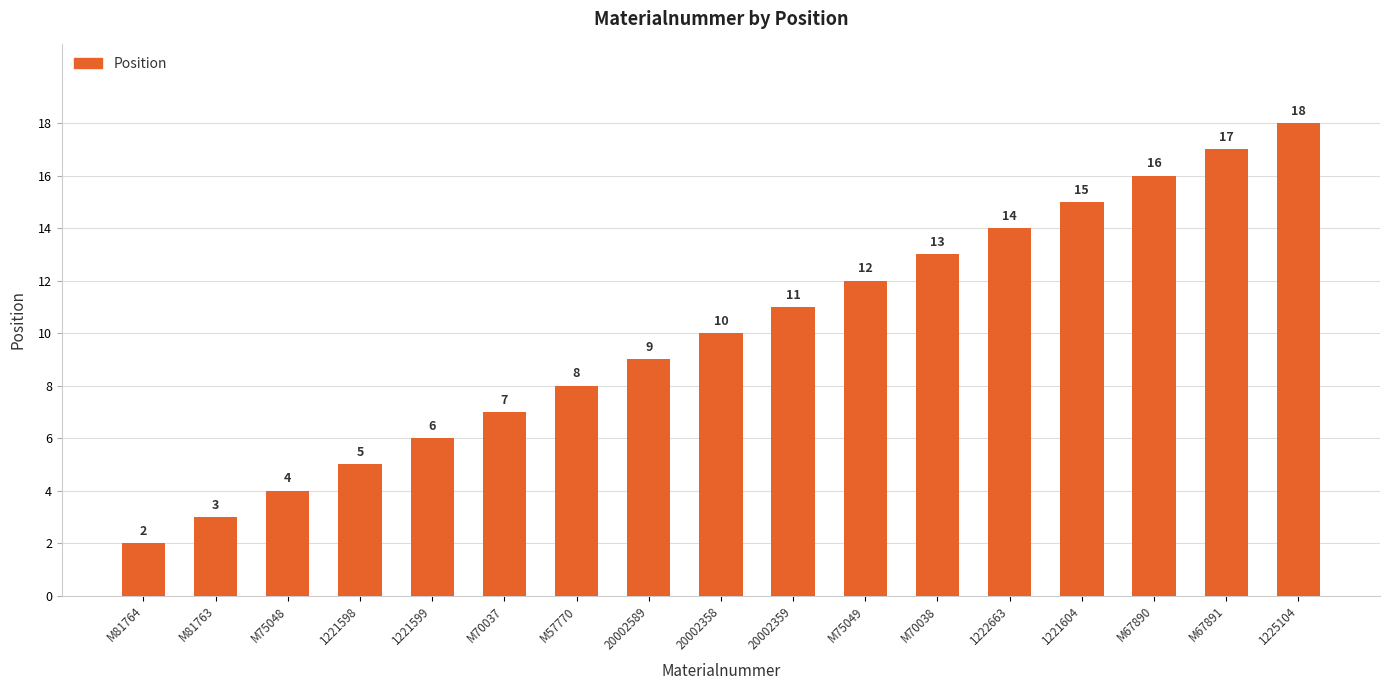

What position from the right is M67890?

3